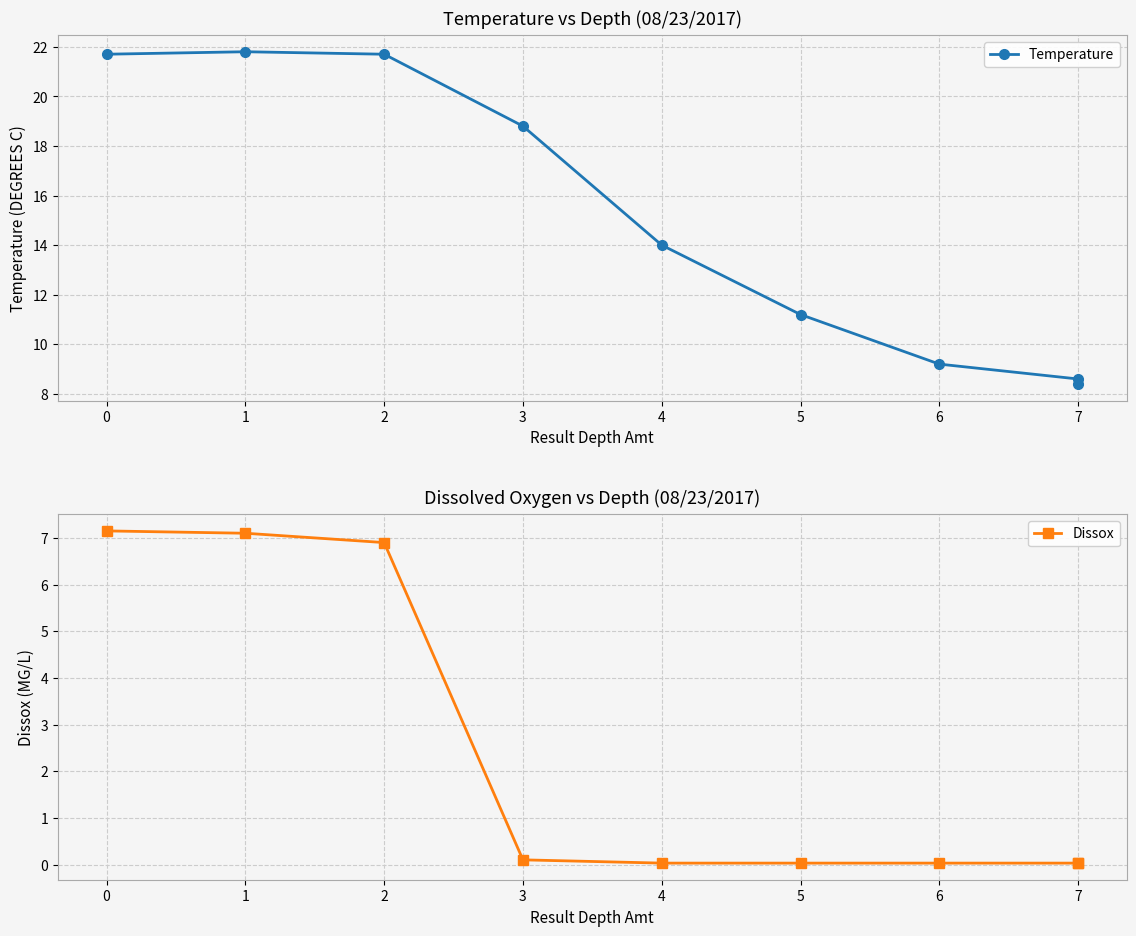

Does the chart have visible grid lines?

Yes